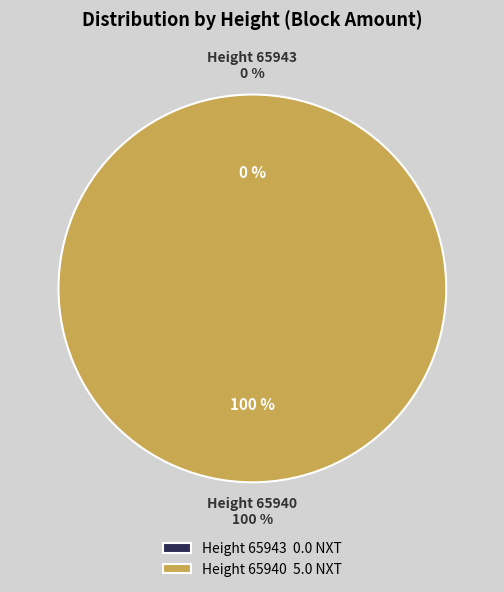

How many segments does this pie chart have?

2